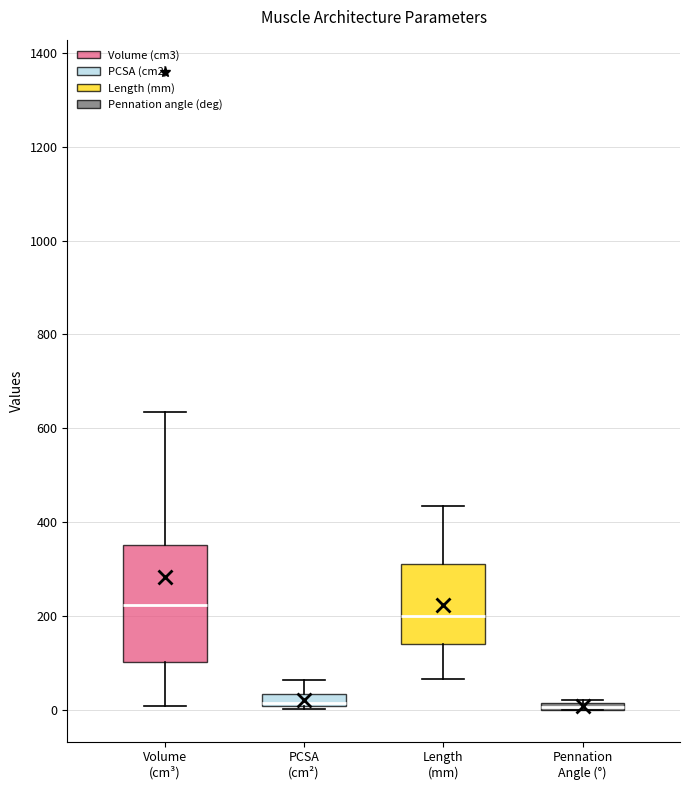

Where does the upper whisker of the box for PCSA (cm²) end on the y-axis? The values are not printed on the chart, so give them approximately, as read against the axis.

60